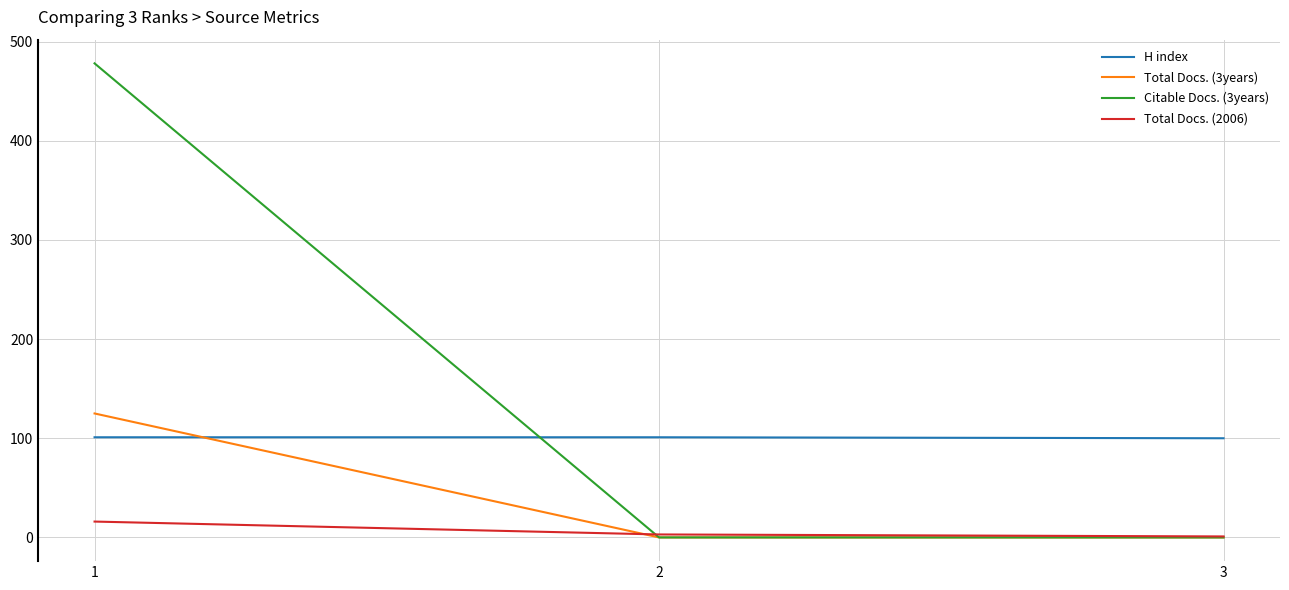

What are all the series names shown in the legend?

H index, Total Docs. (3years), Citable Docs. (3years), Total Docs. (2006)